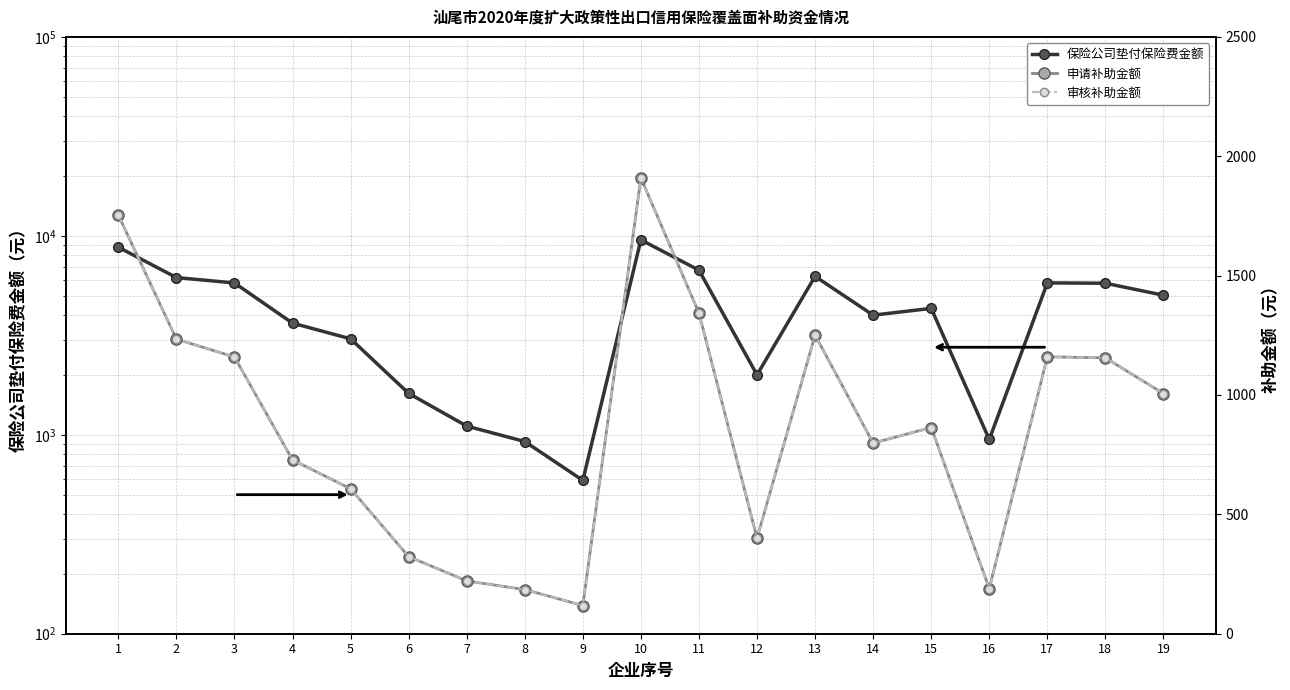

What is the difference between the highest and lowest values at 4?

2912.8